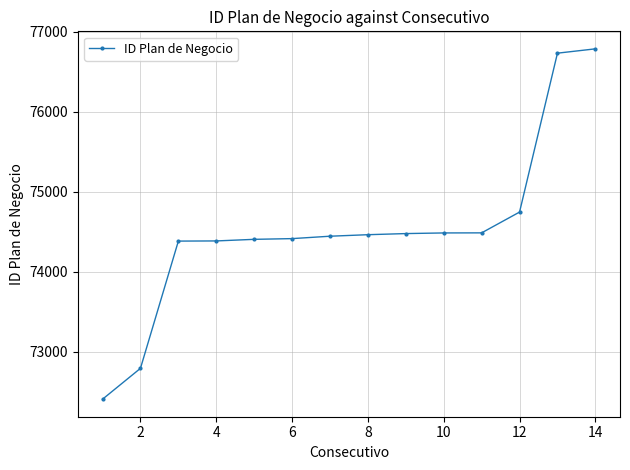

What is the minimum value shown in the chart?

72404